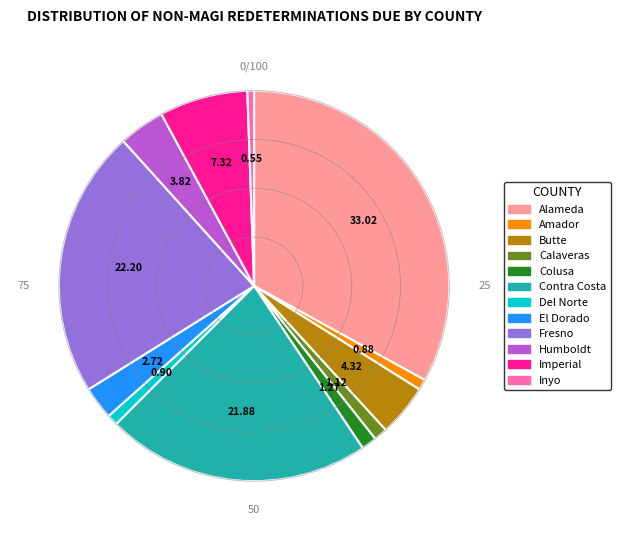

Approximately how many times larger is the value at Imperial compared to Fresno?

0.3